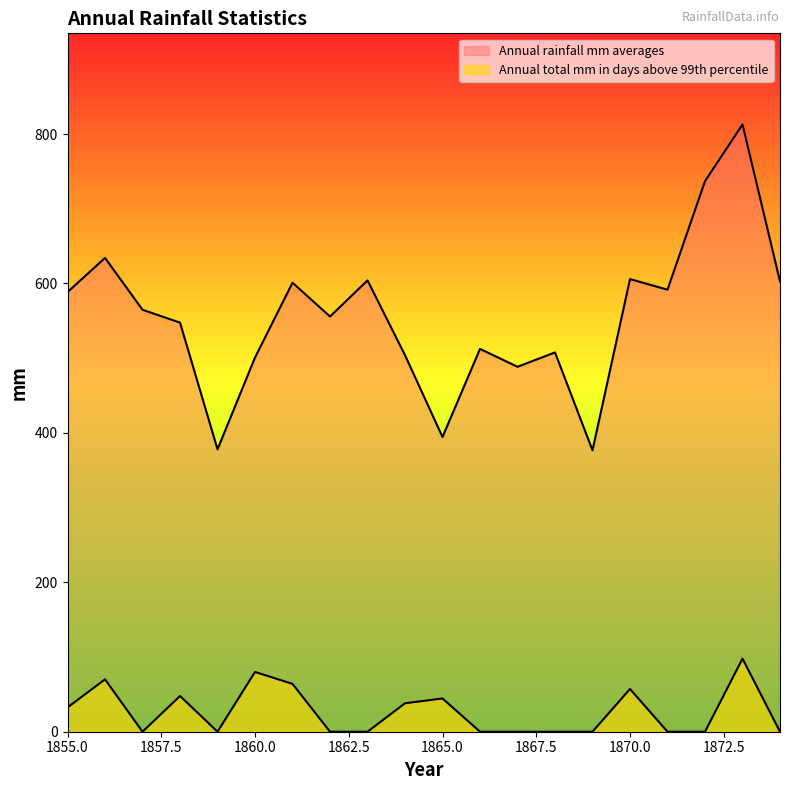

What is the sum of all Annual rainfall mm averages values?

11108.9